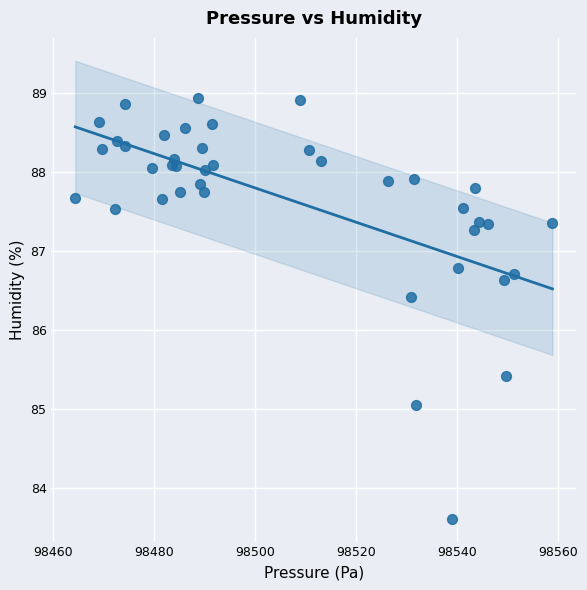

What Y value in the scatter plot is closest to 86?

86.4